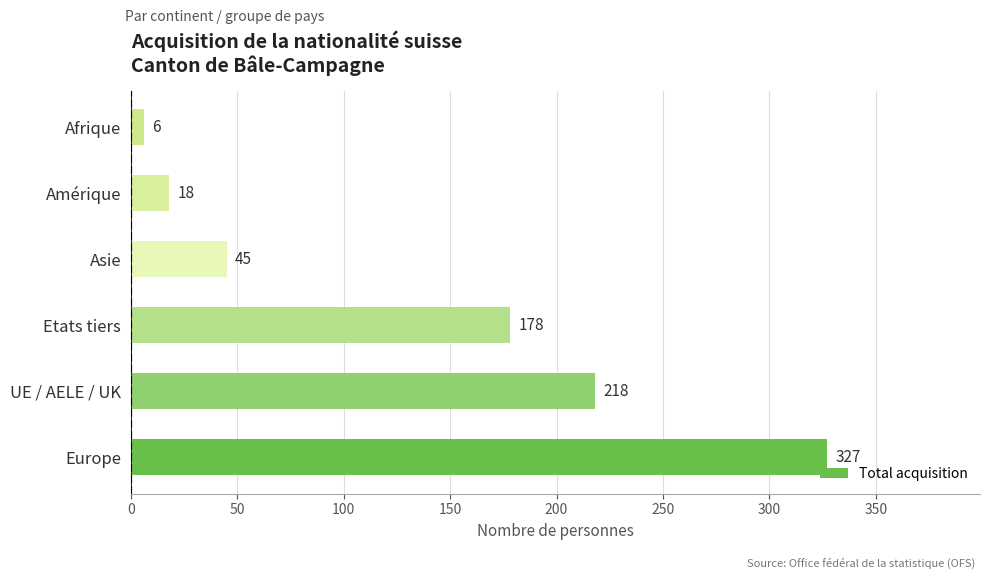

Does the chart contain any negative values?

No